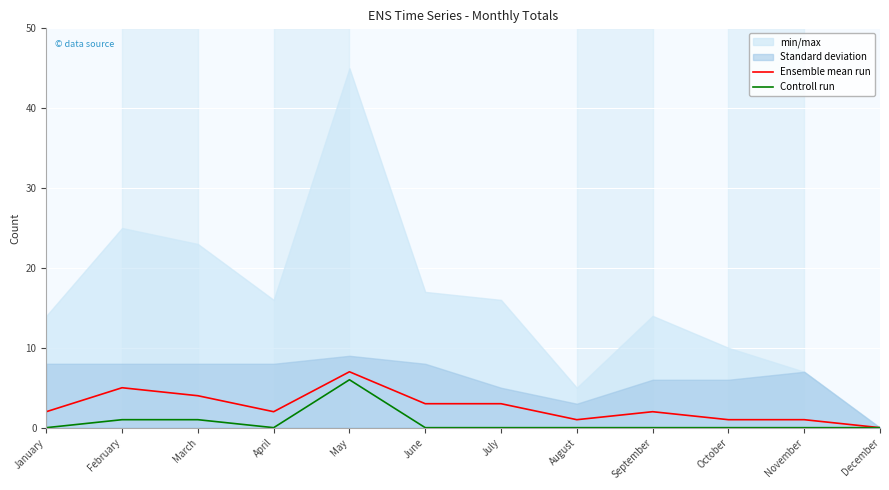

The value of Controll run at April is 3. True or false?

False